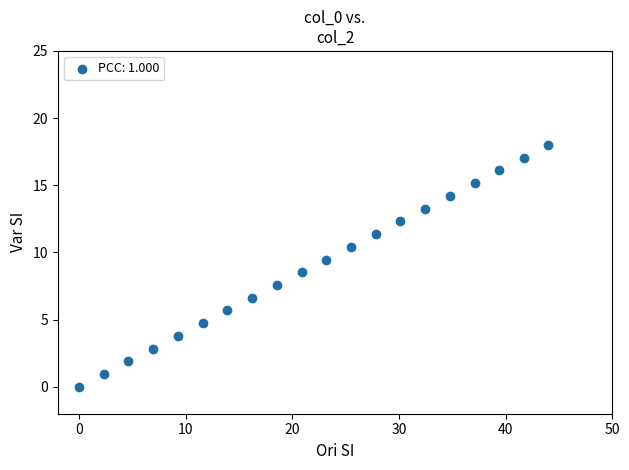

What is the range of X values (max minus min)?

44.0